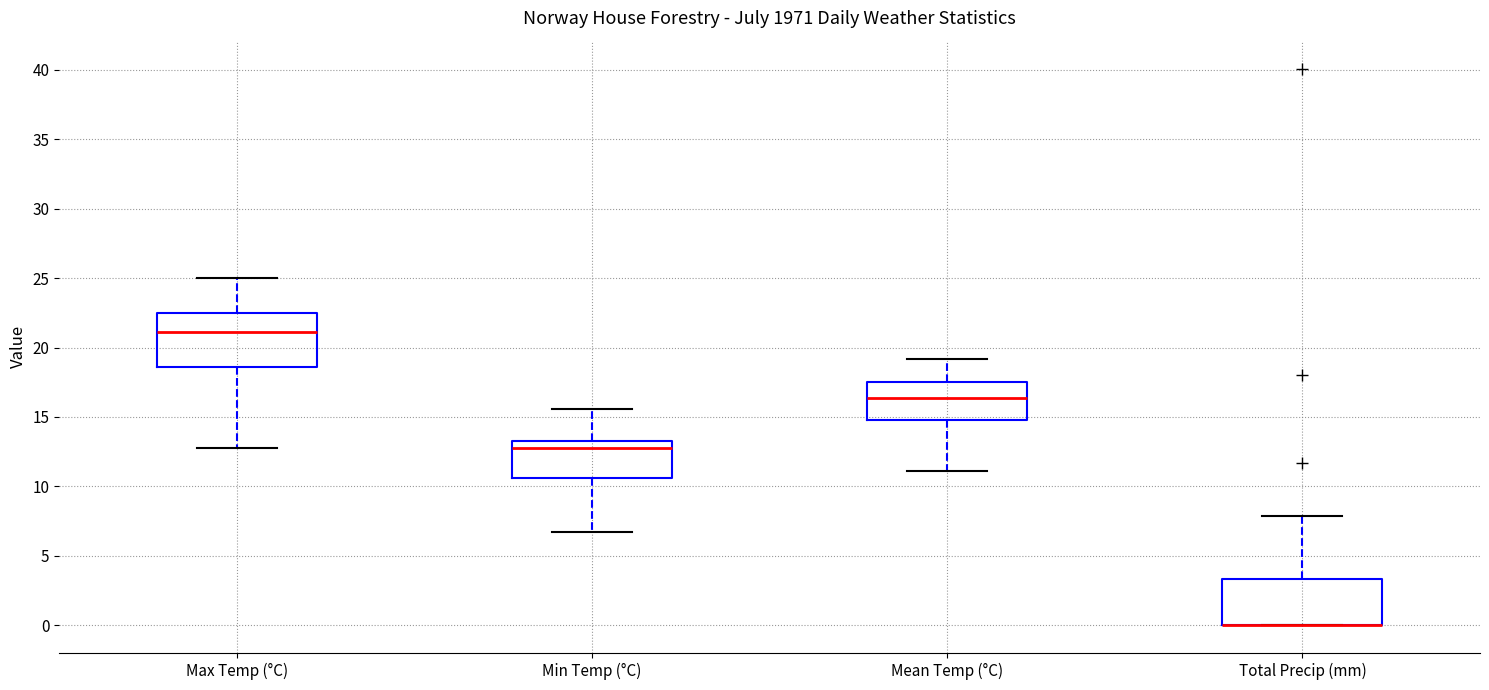

Where is the upper edge of the box for Max Temp (°C) on the y-axis? The values are not printed on the chart, so give them approximately, as read against the axis.

22.5